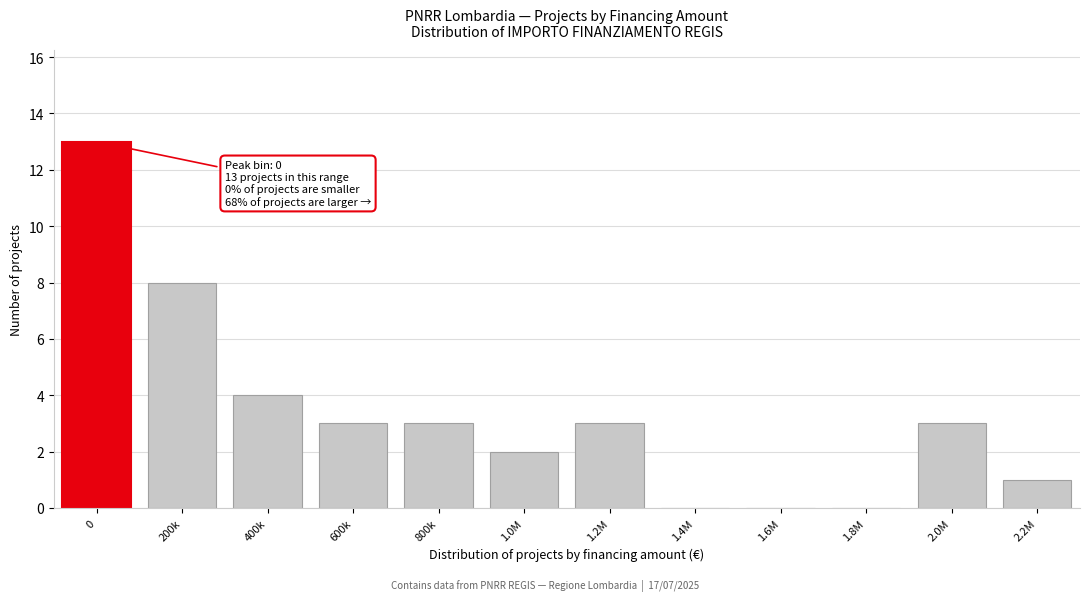

Reading right to left, list all the values displayed in this chart.

2.2M=1	2.0M=3	1.8M=0	1.6M=0	1.4M=0	1.2M=3	1.0M=2	800k=3	600k=3	400k=4	200k=8	0=13